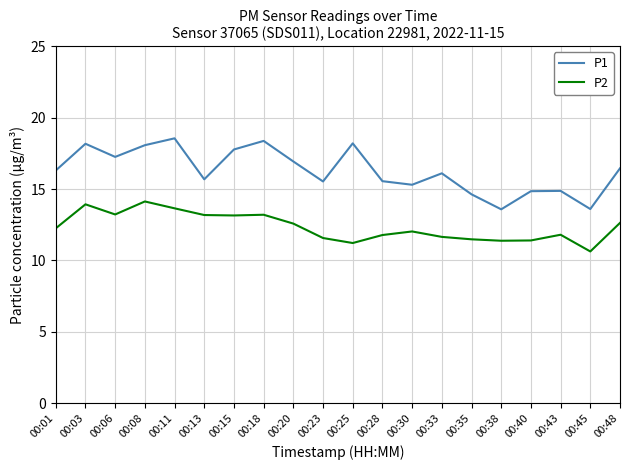

At how many categories does at least one series exceed 13?

20